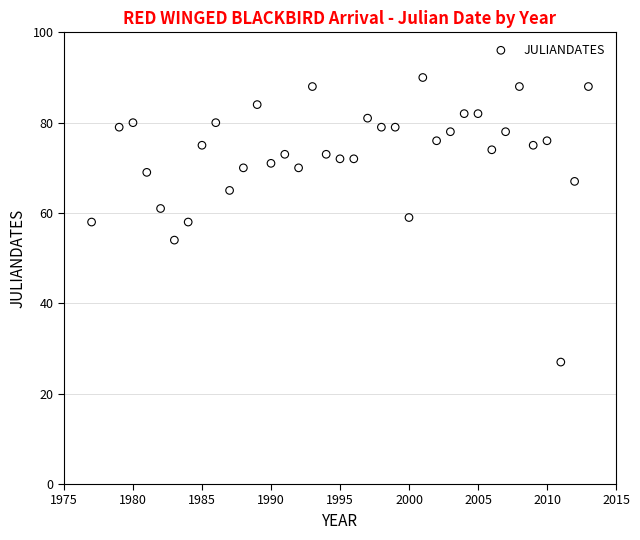

What is the range of Y values (max minus min)?

63